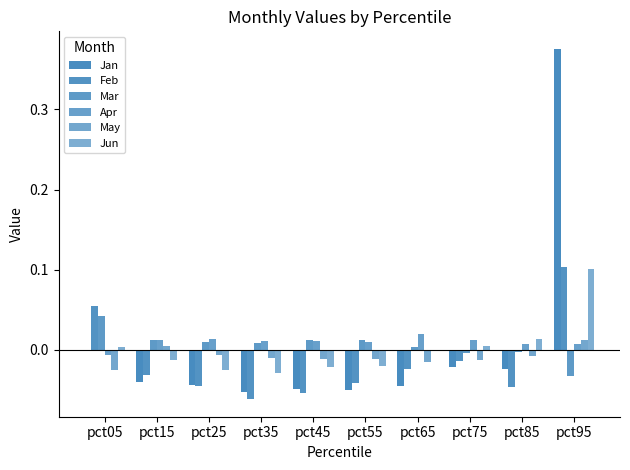

Between pct55 and pct95, which series saw the biggest shift?

Jan